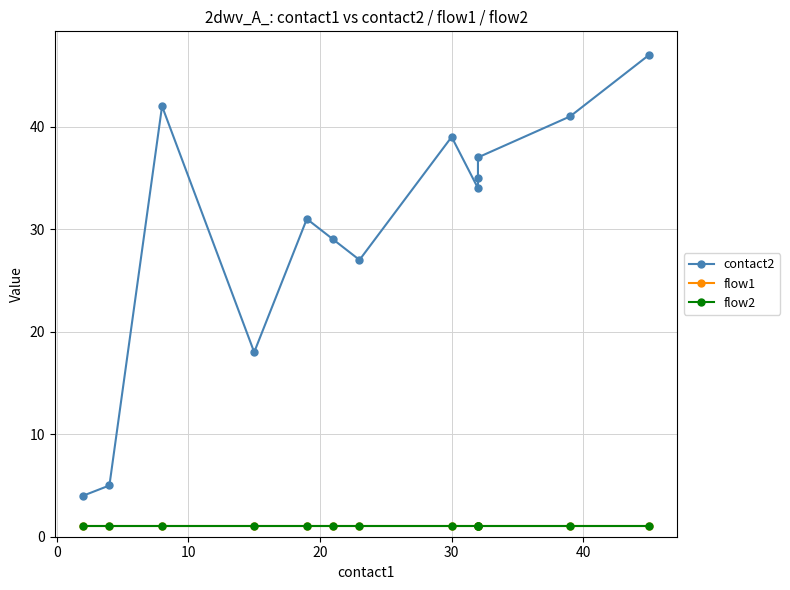

Which series has the widest spread of values?

contact2